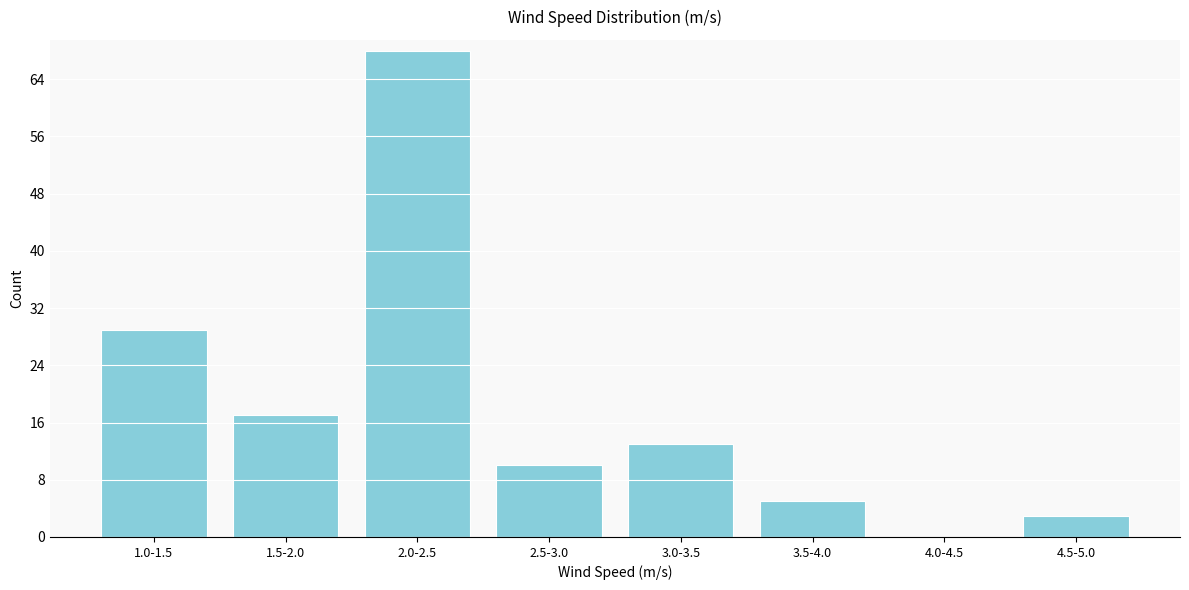

Reading left to right, list all the values displayed in this chart.

1.0-1.5=29	1.5-2.0=17	2.0-2.5=68	2.5-3.0=10	3.0-3.5=13	3.5-4.0=5	4.0-4.5=0	4.5-5.0=3